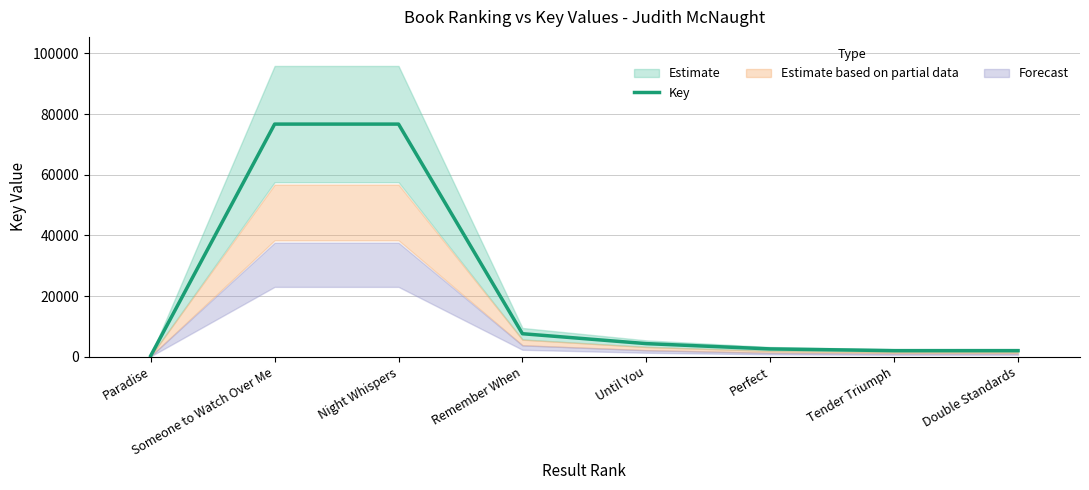

Reading right to left, transcribe all the data shown in this chart.

1984	1979	2551	4296	7563	76688	76690	309